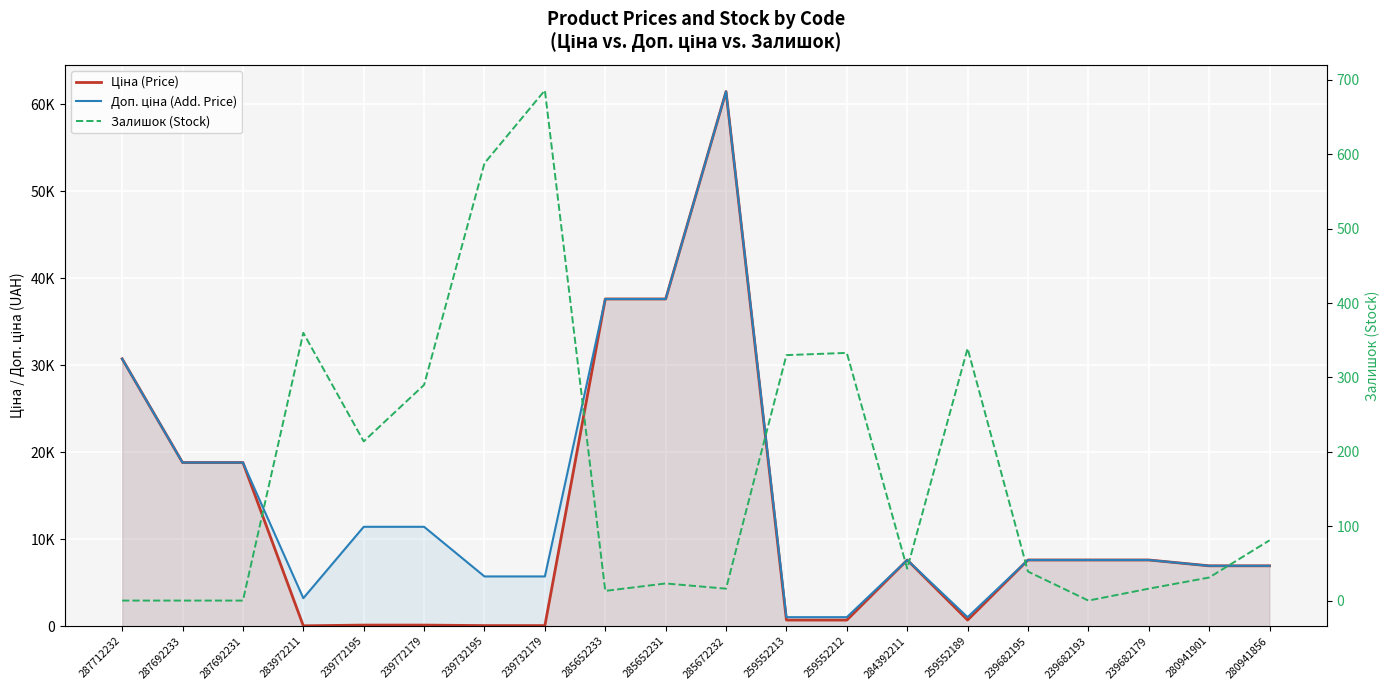

Which series changed the most between 239682193 and 239682179?

Залишок (Stock)